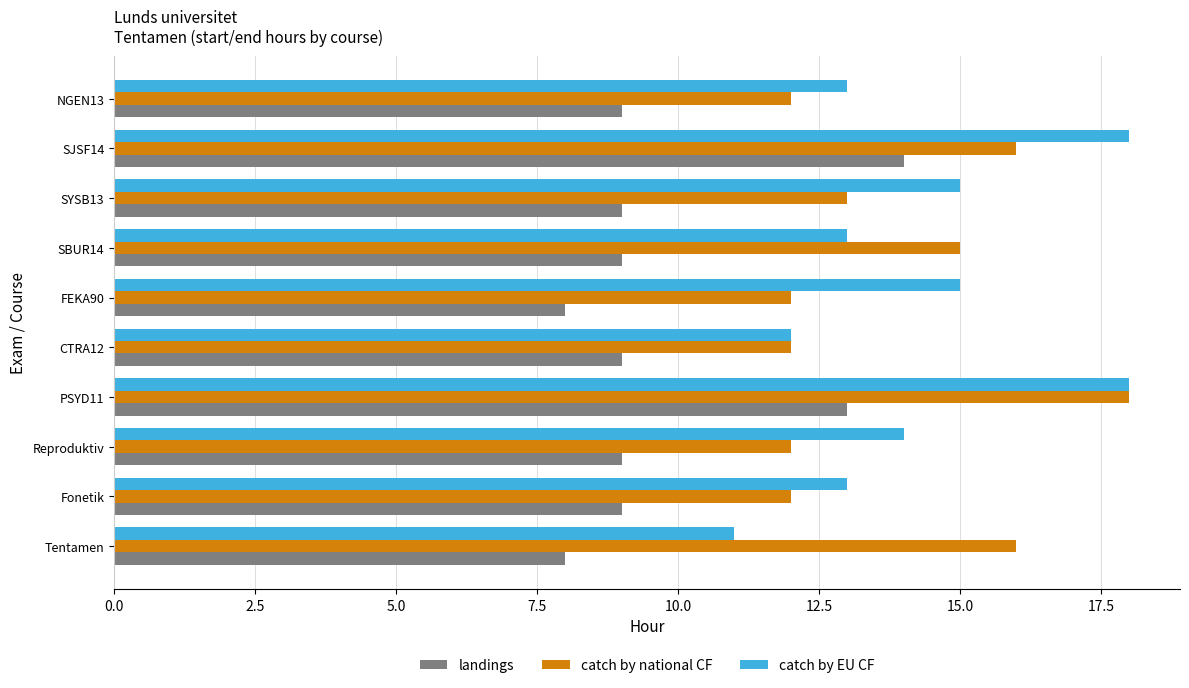

At SJSF14, list the series in order from smallest to largest.

landings, catch by national CF, catch by EU CF